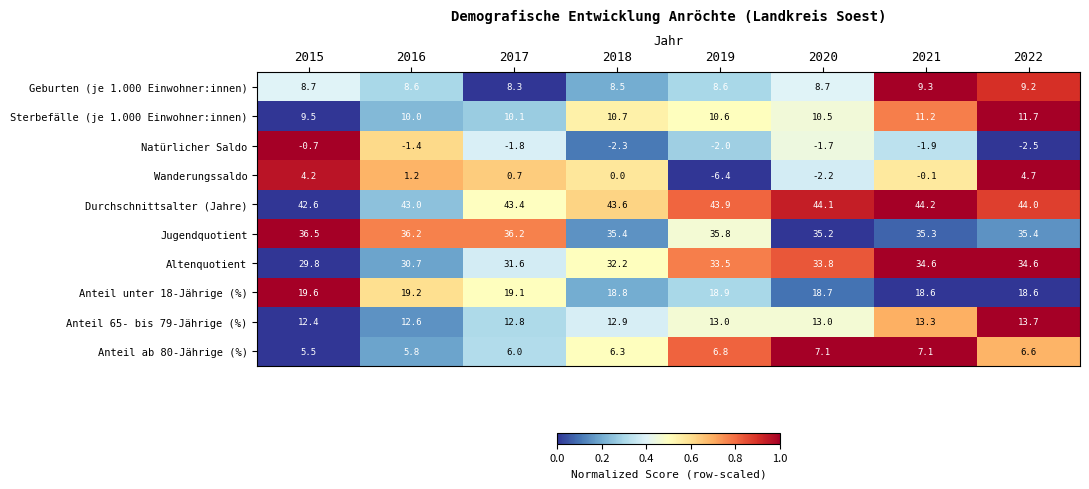

What is the difference between the second highest and minimum values in the Altenquotient series?

4.8